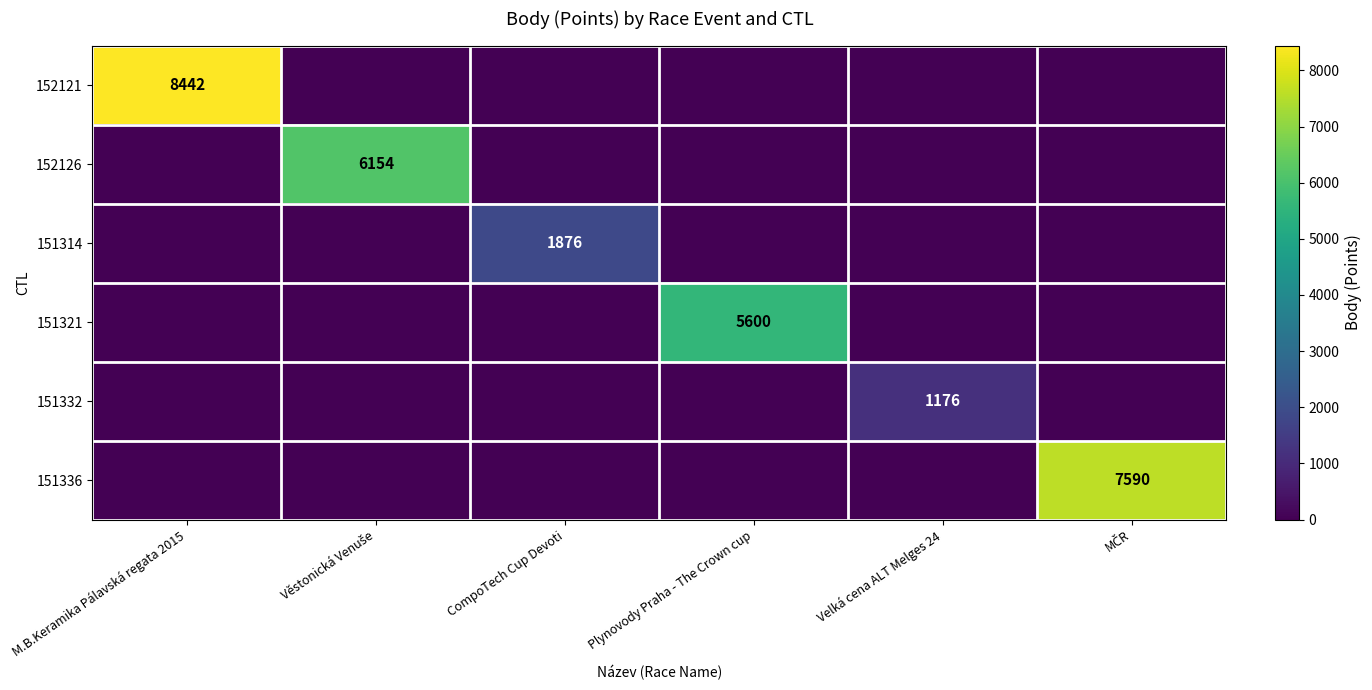

The 151332 series shows 630 at Plynovody Praha - The Crown cup. True or false?

False